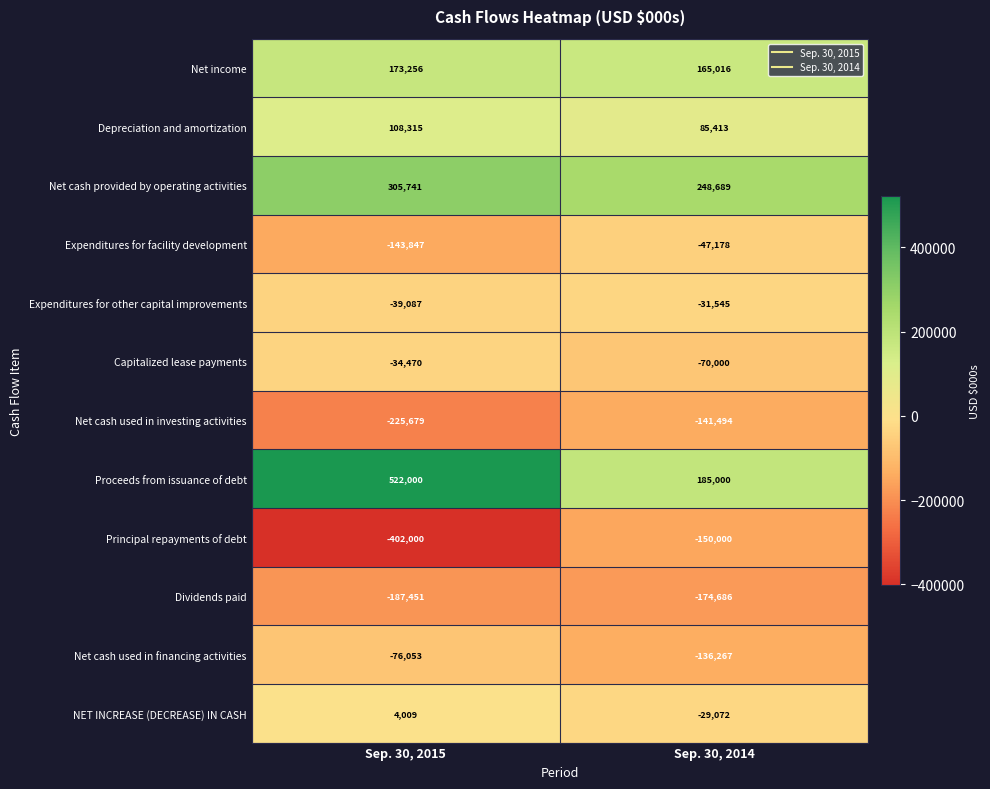

True or false: Dividends paid has a value of -174686 at Sep. 30, 2014.

True